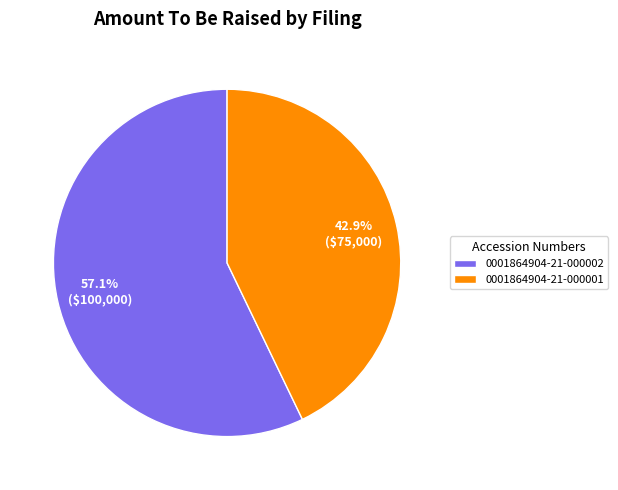

What percentage do 0001864904-21-000001 and 0001864904-21-000002 together represent?

100.0%